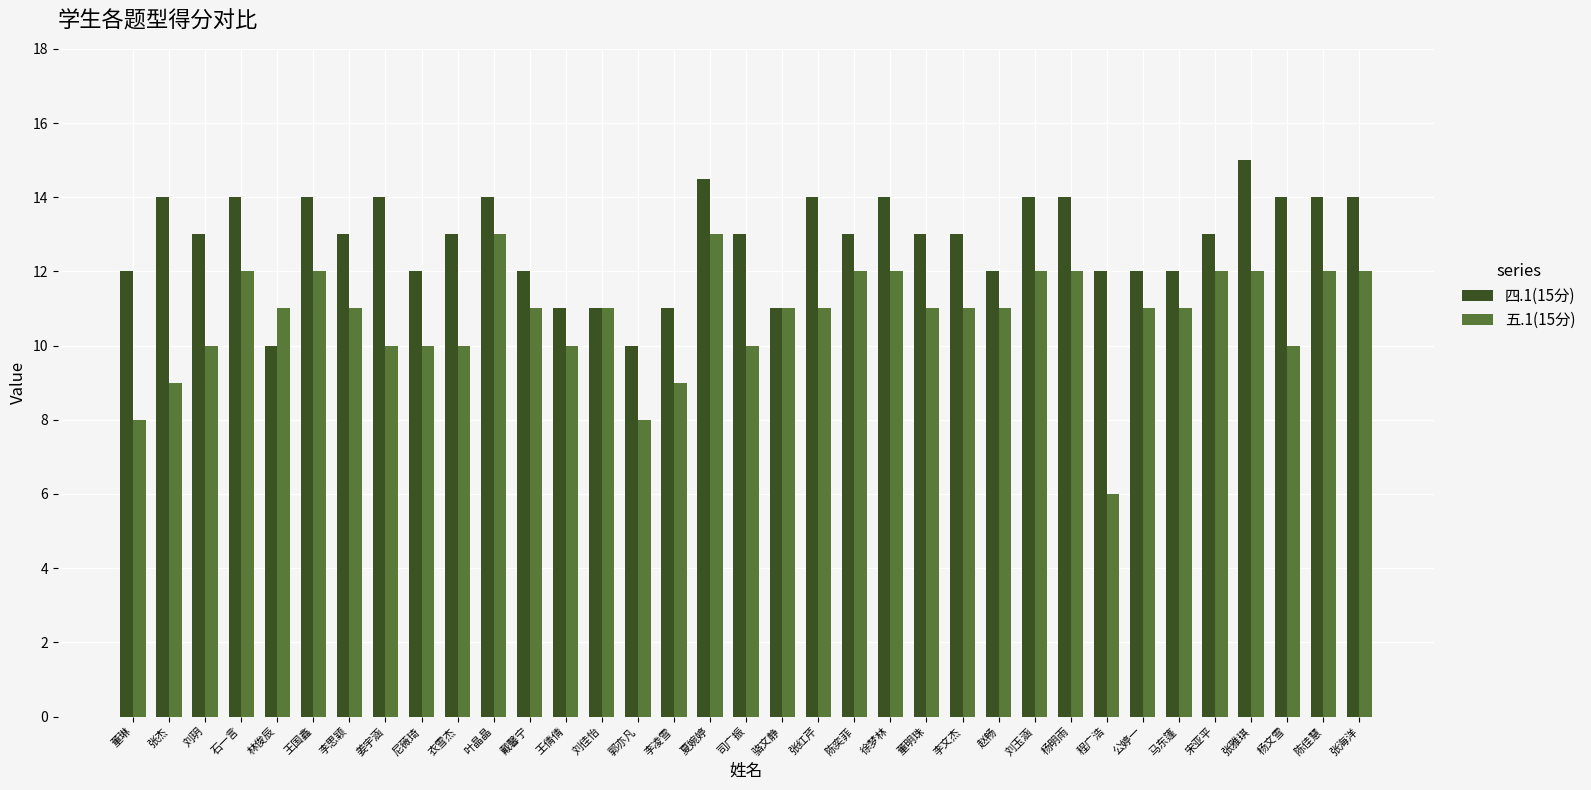

Rank the series by their average value, from lowest to highest.

五.1(15分), 四.1(15分)